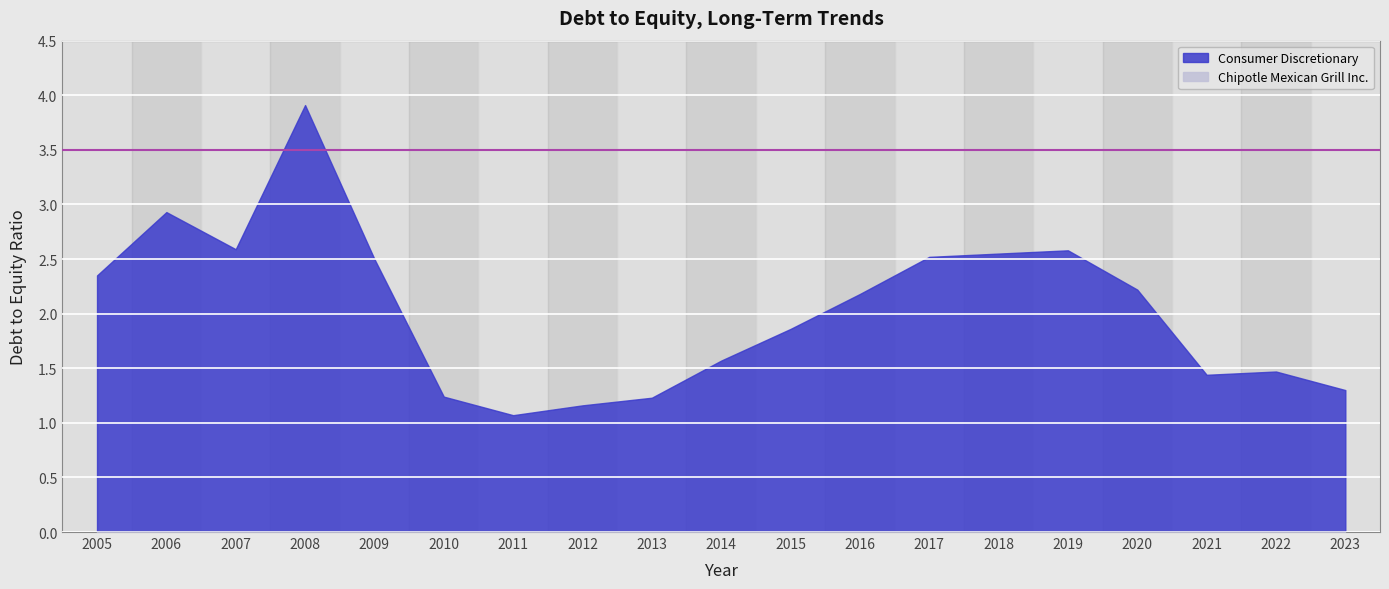

True or false: Consumer Discretionary and Chipotle Mexican Grill Inc. intersect in this chart.

False